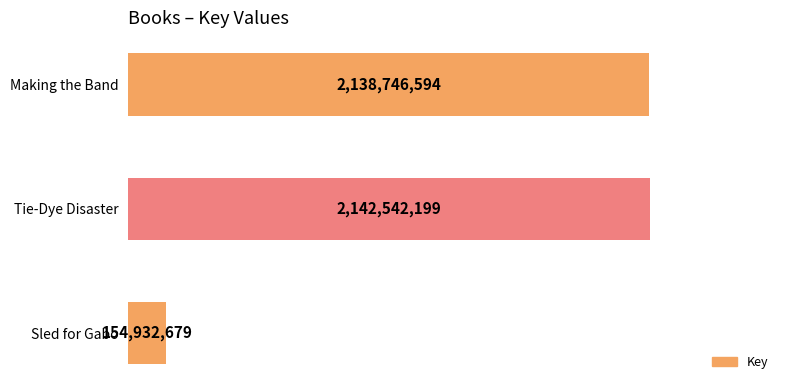

Are the bars horizontal?

Yes